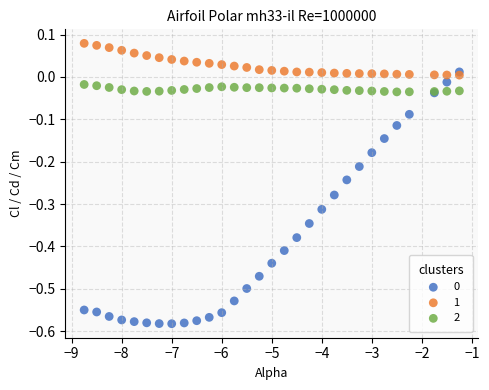

What is the X range (max minus min) for the scatter plot?

7.5